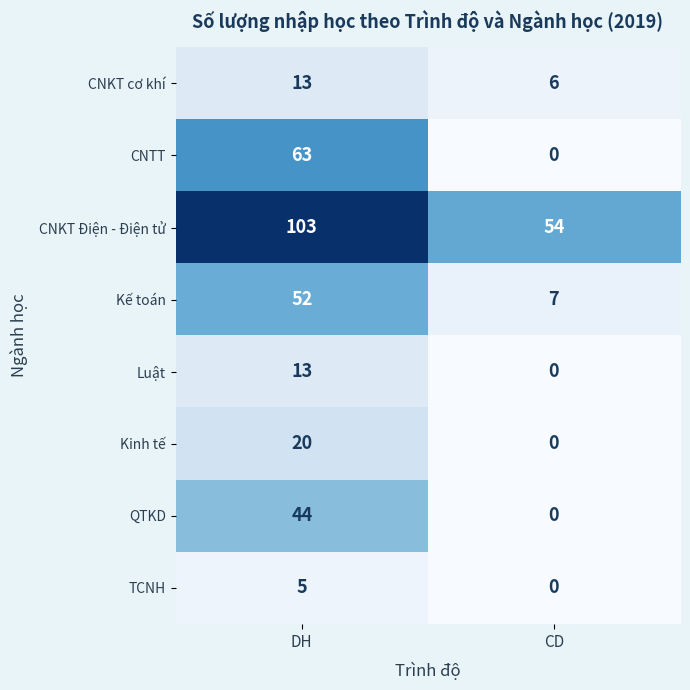

Reading left to right, extract all data points from this chart.

CNKT cơ khí: 13	6
CNTT: 63	0
CNKT Điện - Điện tử: 103	54
Kế toán: 52	7
Luật: 13	0
Kinh tế: 20	0
QTKD: 44	0
TCNH: 5	0